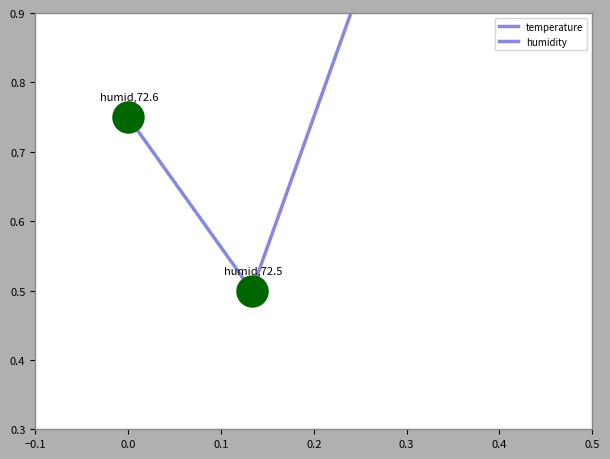

Which series contains the highest Y value?

temperature